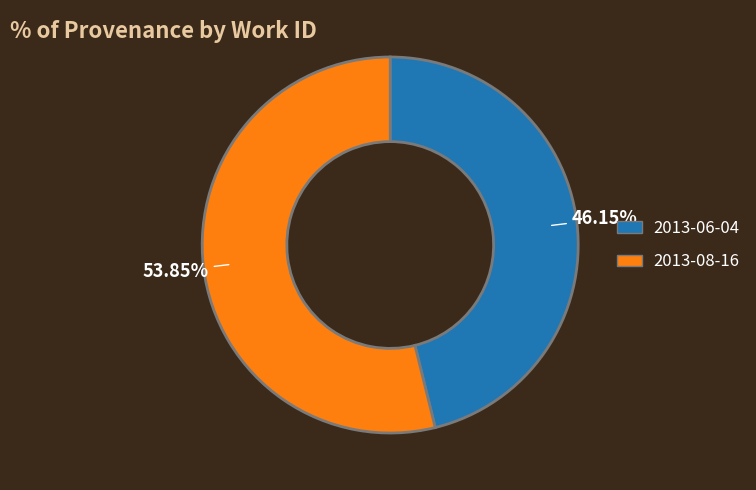

Is it true that 2013-08-16 is 54% of the pie?

True